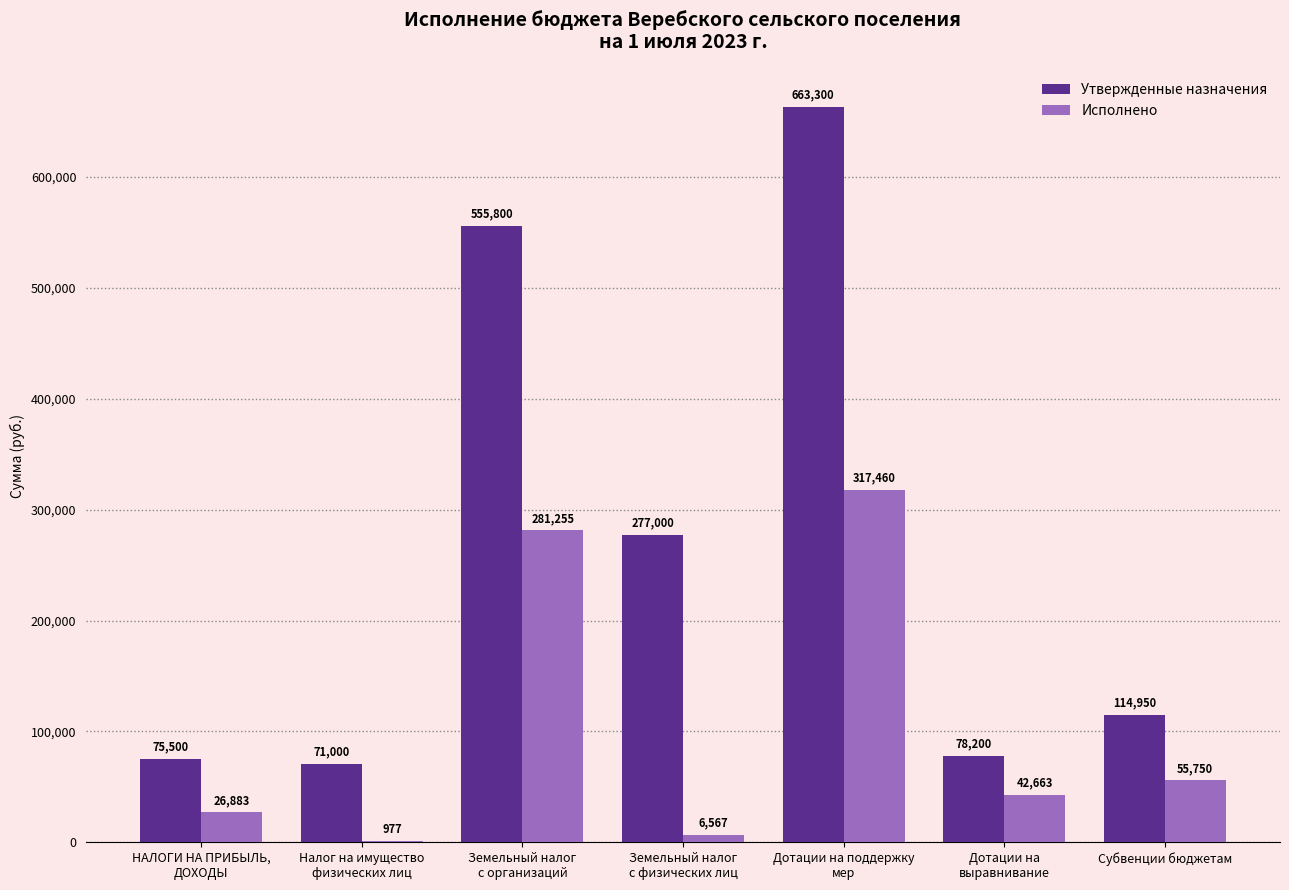

At which label is Исполнено closest to 159218?

Субвенции бюджетам